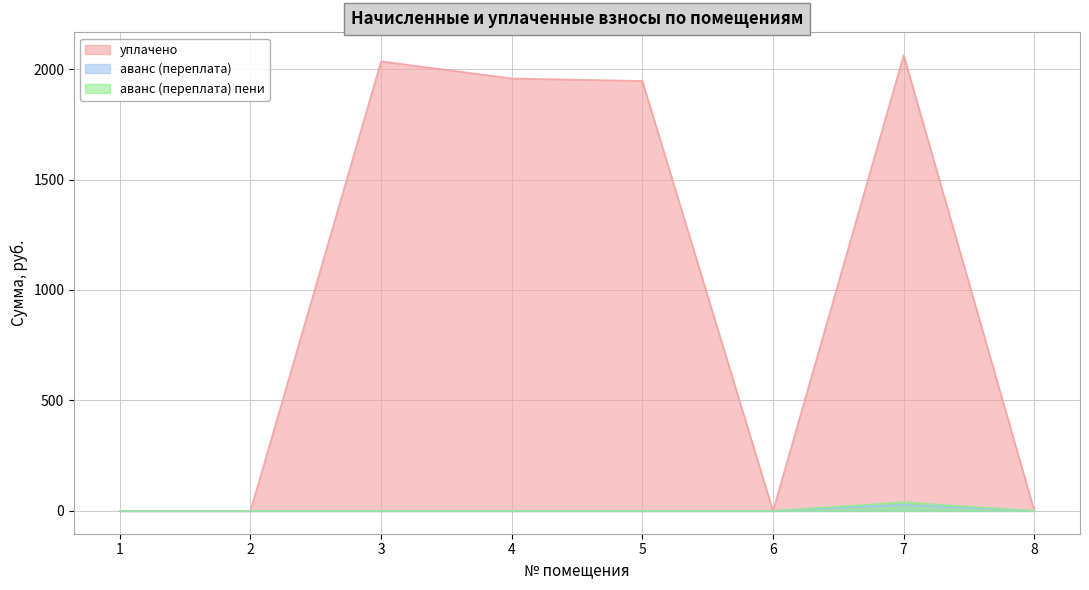

Which category has the lowest value across all series?

1